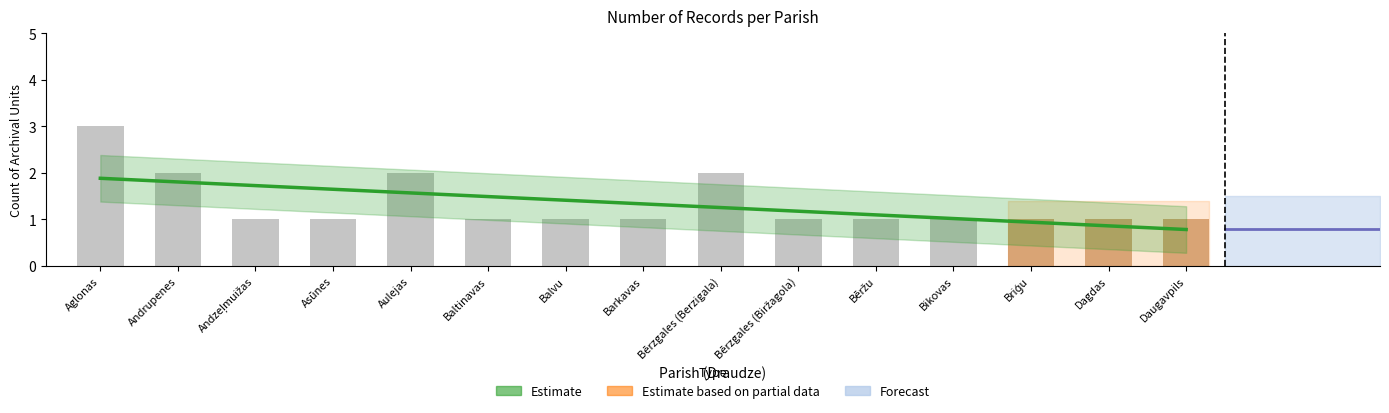

Count the values in the range 1 to 2.

14